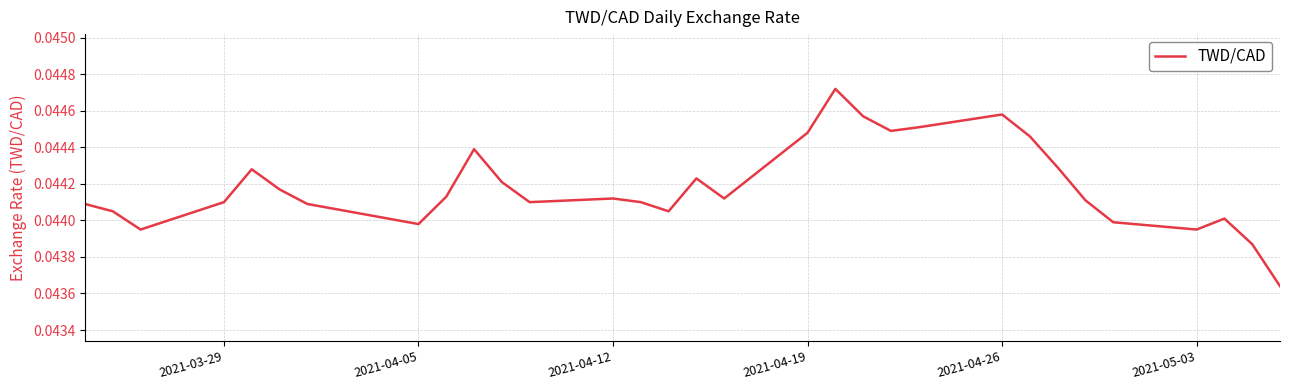

How many lines are shown in the chart?

1